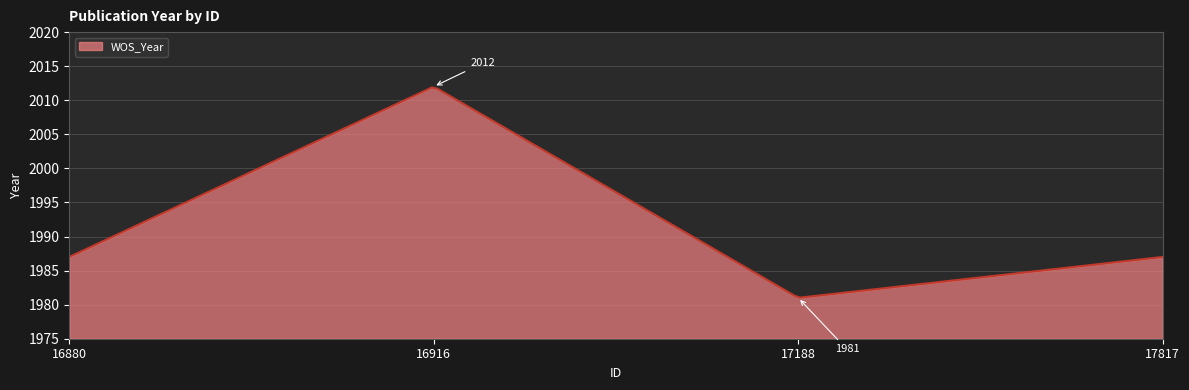

What is the maximum value shown in the chart?

2011.9